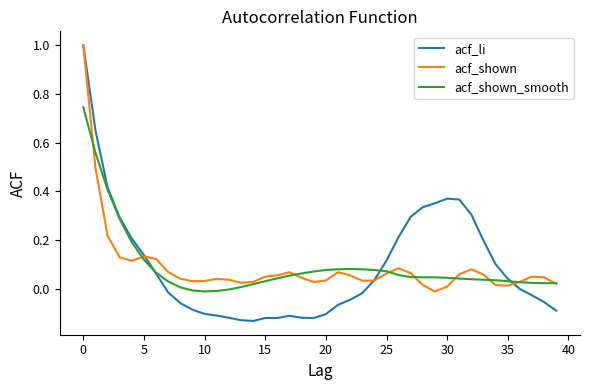

Which series has the widest spread of values?

acf_li